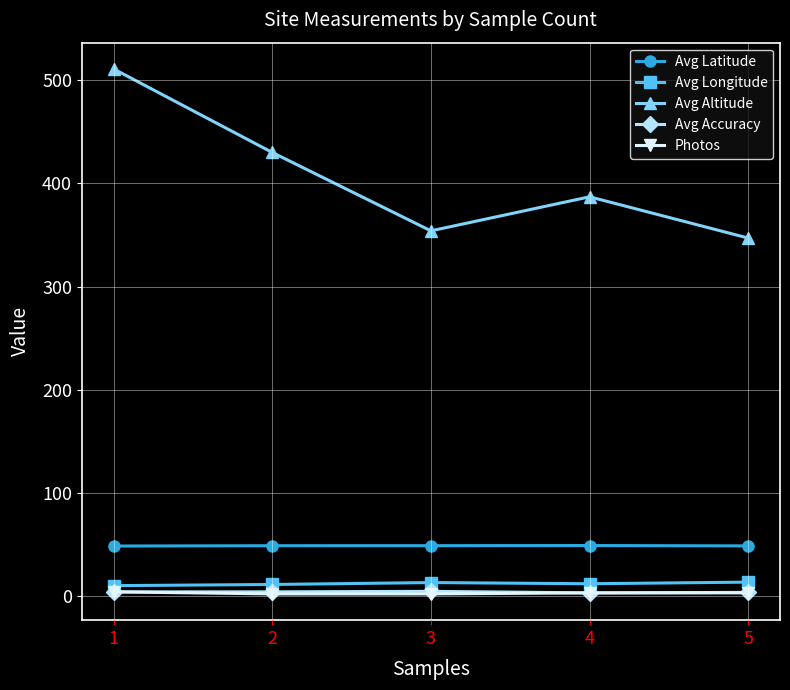

At which label is Avg Altitude closest to 429?

2